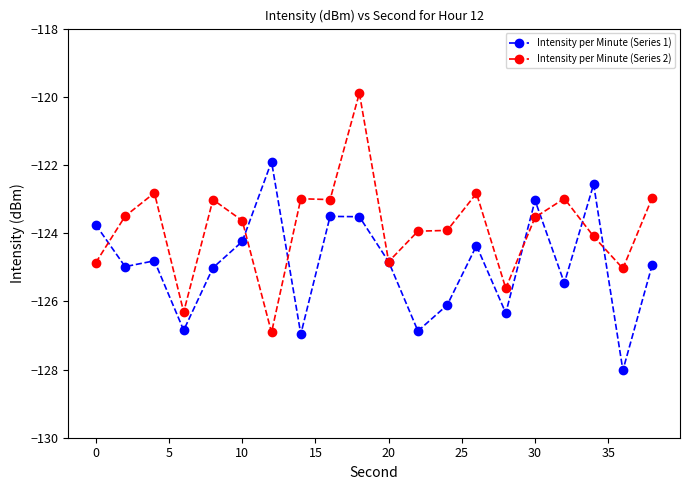

True or false: Intensity per Minute (Series 1) has more than 1 interior local peaks.

True